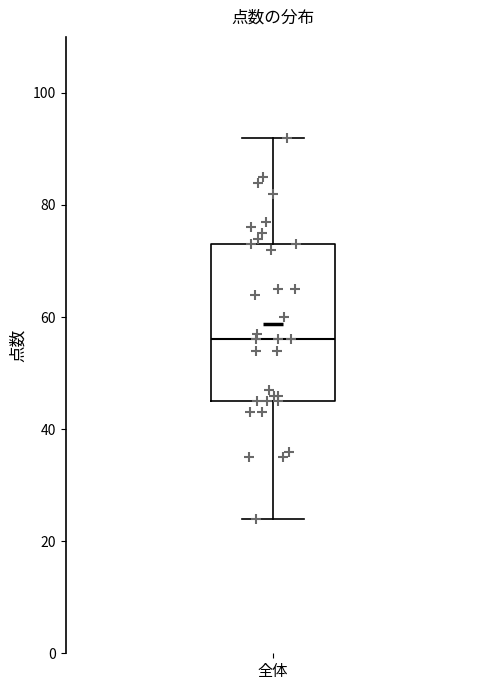

Where does the median line of the box for 全体 sit on the y-axis? The values are not printed on the chart, so give them approximately, as read against the axis.

56